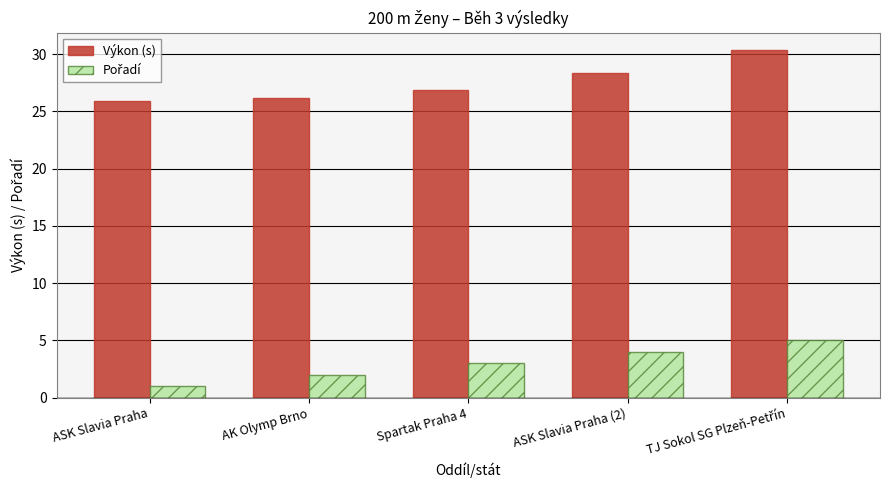

What is the total value across all series at ASK Slavia Praha (2)?

32.3